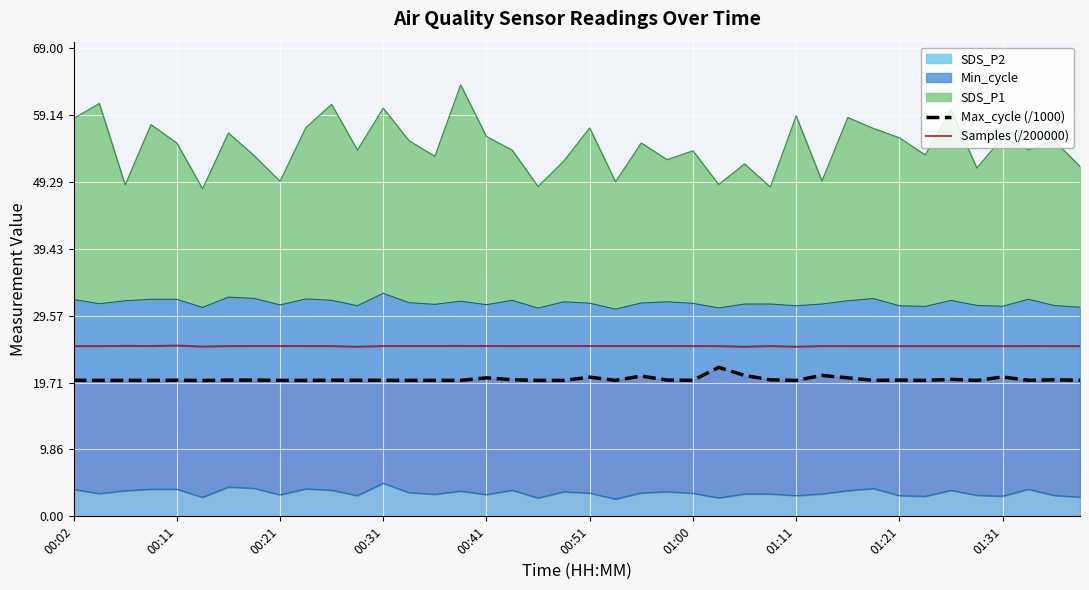

What is the difference between the maximum and minimum values in the Samples (/200000) series?

0.2